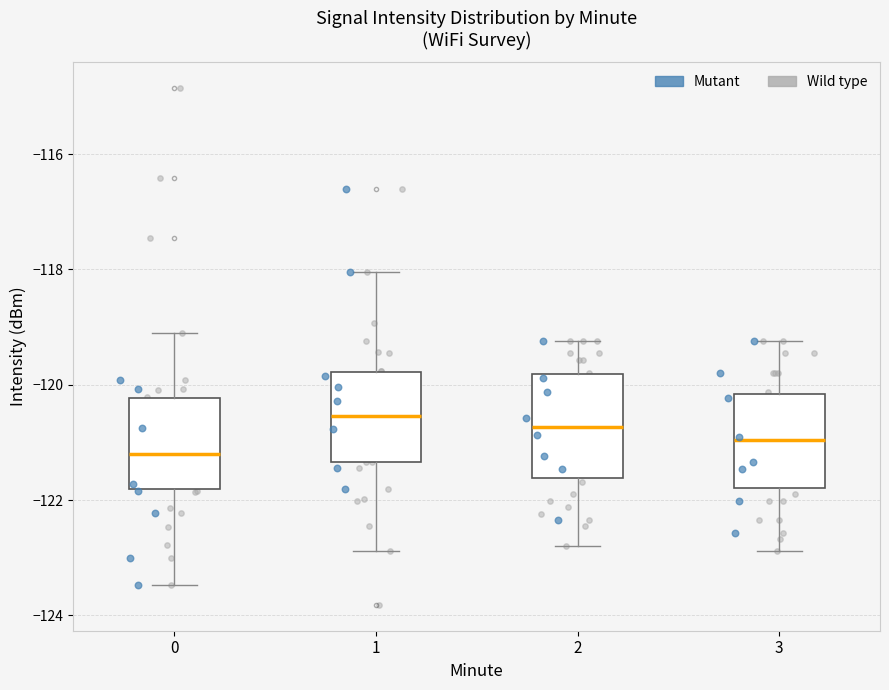

Reading left to right, transcribe this box plot: for each box, give where its median line is, the range the box spans, and where its two whiskers end, as read against the y-axis. The values are not printed on the chart, so give them approximately, as read against the axis.

0: median -121.2, box -121.8 to -120.2, whiskers -123.4 to -119.0
1: median -120.6, box -121.4 to -119.8, whiskers -122.8 to -118.0
2: median -120.8, box -121.6 to -119.8, whiskers -122.8 to -119.2
3: median -121.0, box -121.8 to -120.2, whiskers -122.8 to -119.2